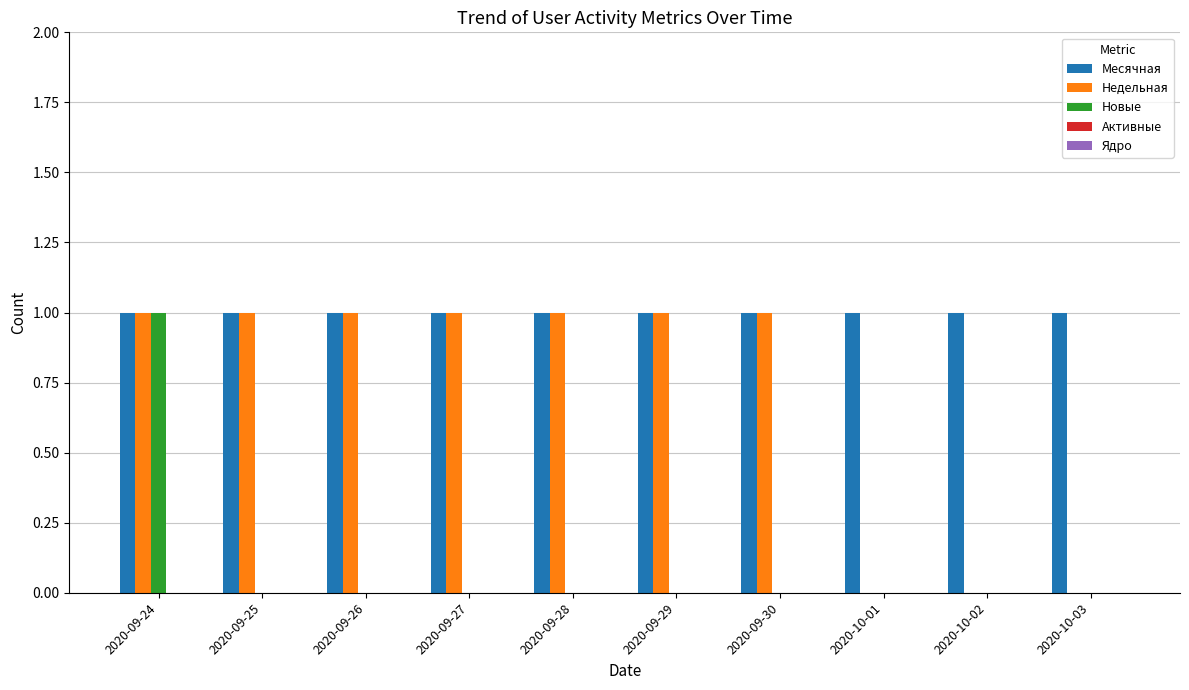

How many groups of bars are there?

10